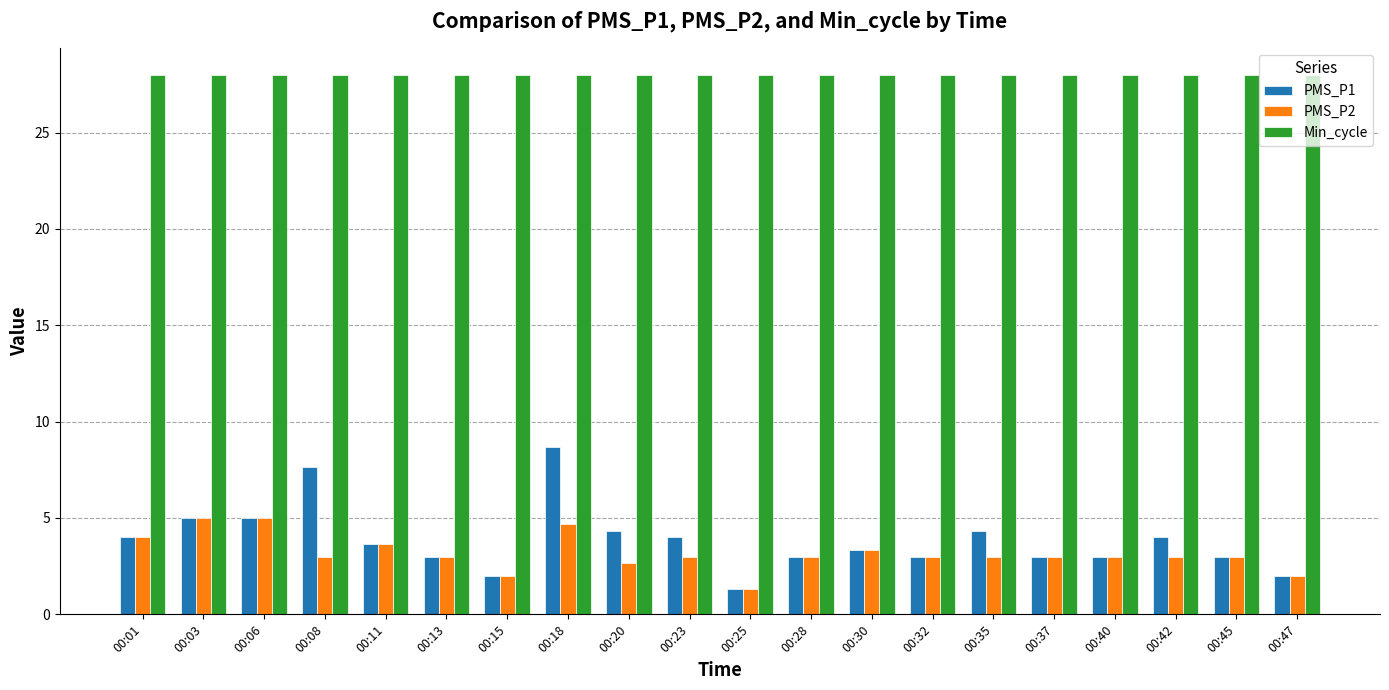

Which category has the lowest value in the PMS_P1 series?

00:25